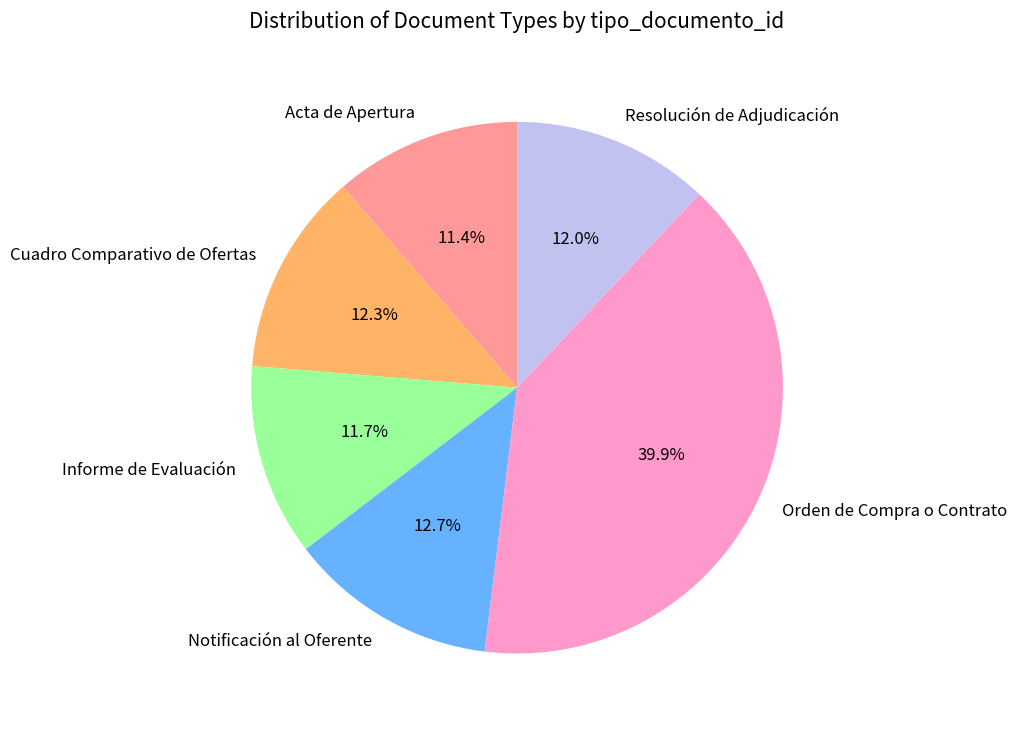

Is Informe de Evaluación the majority of the pie?

No